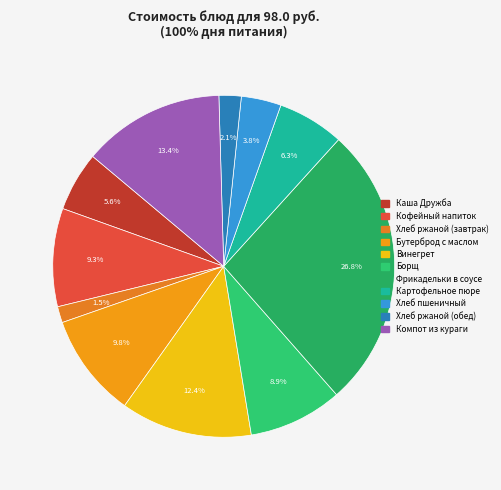

To the nearest percent, what is the average slice percentage?

9%